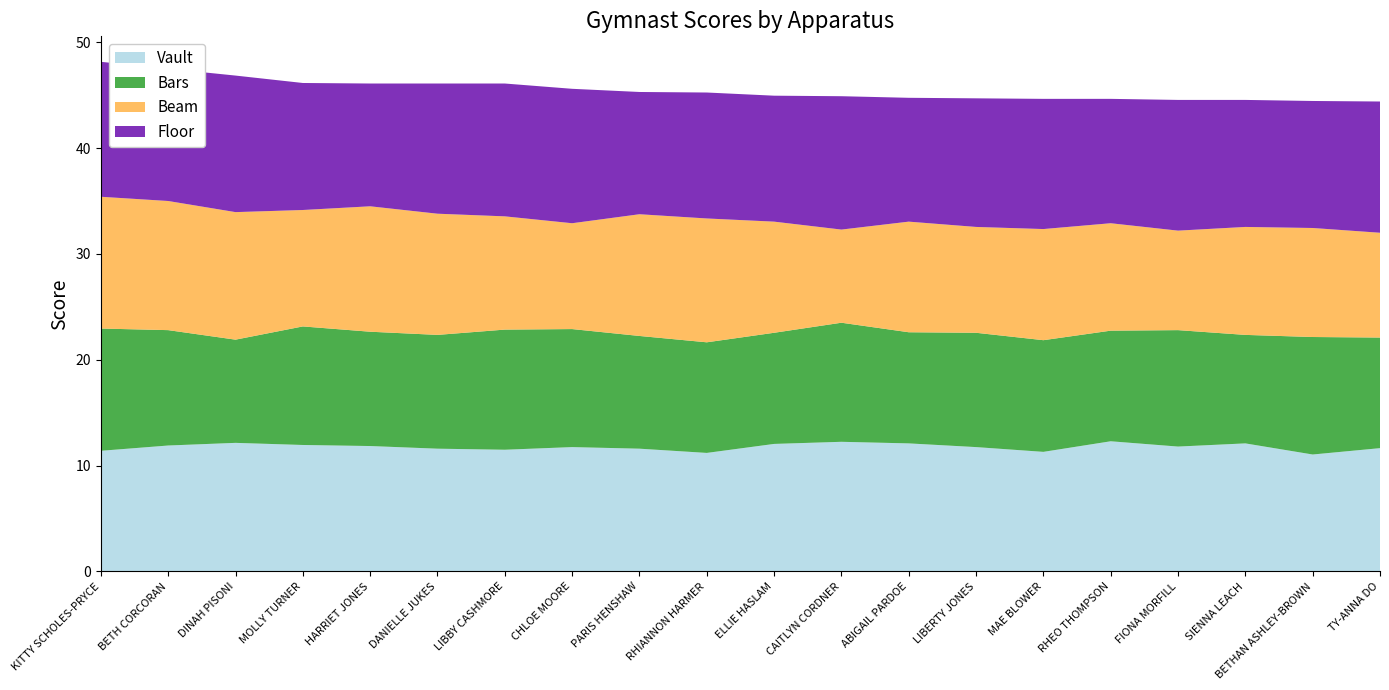

Reading left to right, what are all the values shown in this chart?

Vault: KITTY SCHOLES-PRYCE=11.4	BETH CORCORAN=11.9	DINAH PISONI=12.2	MOLLY TURNER=11.9	HARRIET JONES=11.8	DANIELLE JUKES=11.6	LIBBY CASHMORE=11.5	CHLOE MOORE=11.8	PARIS HENSHAW=11.6	RHIANNON HARMER=11.2	ELLIE HASLAM=12.1	CAITLYN CORDNER=12.2	ABIGAIL PARDOE=12.1	LIBERTY JONES=11.8	MAE BLOWER=11.3	RHEO THOMPSON=12.3	FIONA MORFILL=11.8	SIENNA LEACH=12.1	BETHAN ASHLEY-BROWN=11.1	TY-ANNA DO=11.7
Bars: KITTY SCHOLES-PRYCE=11.6	BETH CORCORAN=10.9	DINAH PISONI=9.8	MOLLY TURNER=11.2	HARRIET JONES=10.8	DANIELLE JUKES=10.8	LIBBY CASHMORE=11.3	CHLOE MOORE=11.2	PARIS HENSHAW=10.7	RHIANNON HARMER=10.4	ELLIE HASLAM=10.5	CAITLYN CORDNER=11.2	ABIGAIL PARDOE=10.5	LIBERTY JONES=10.8	MAE BLOWER=10.6	RHEO THOMPSON=10.4	FIONA MORFILL=11.0	SIENNA LEACH=10.2	BETHAN ASHLEY-BROWN=11.1	TY-ANNA DO=10.4
Beam: KITTY SCHOLES-PRYCE=12.4	BETH CORCORAN=12.2	DINAH PISONI=12.1	MOLLY TURNER=11.0	HARRIET JONES=11.8	DANIELLE JUKES=11.4	LIBBY CASHMORE=10.7	CHLOE MOORE=10.0	PARIS HENSHAW=11.5	RHIANNON HARMER=11.7	ELLIE HASLAM=10.5	CAITLYN CORDNER=8.8	ABIGAIL PARDOE=10.4	LIBERTY JONES=10.0	MAE BLOWER=10.5	RHEO THOMPSON=10.2	FIONA MORFILL=9.4	SIENNA LEACH=10.2	BETHAN ASHLEY-BROWN=10.3	TY-ANNA DO=9.9
Floor: KITTY SCHOLES-PRYCE=12.8	BETH CORCORAN=12.5	DINAH PISONI=12.9	MOLLY TURNER=12.0	HARRIET JONES=11.6	DANIELLE JUKES=12.3	LIBBY CASHMORE=12.6	CHLOE MOORE=12.7	PARIS HENSHAW=11.6	RHIANNON HARMER=11.9	ELLIE HASLAM=11.9	CAITLYN CORDNER=12.6	ABIGAIL PARDOE=11.7	LIBERTY JONES=12.2	MAE BLOWER=12.3	RHEO THOMPSON=11.8	FIONA MORFILL=12.3	SIENNA LEACH=12.0	BETHAN ASHLEY-BROWN=12.0	TY-ANNA DO=12.4